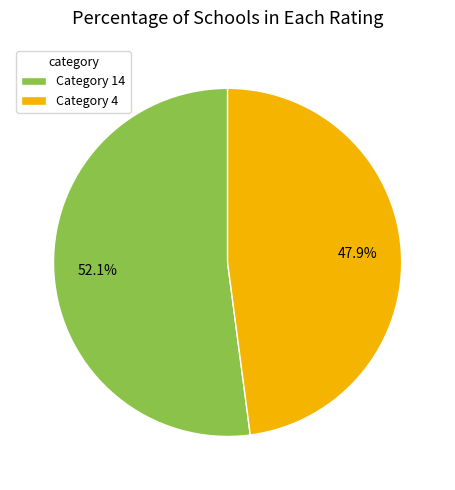

What portion of the pie excludes Category 14?

47.9%